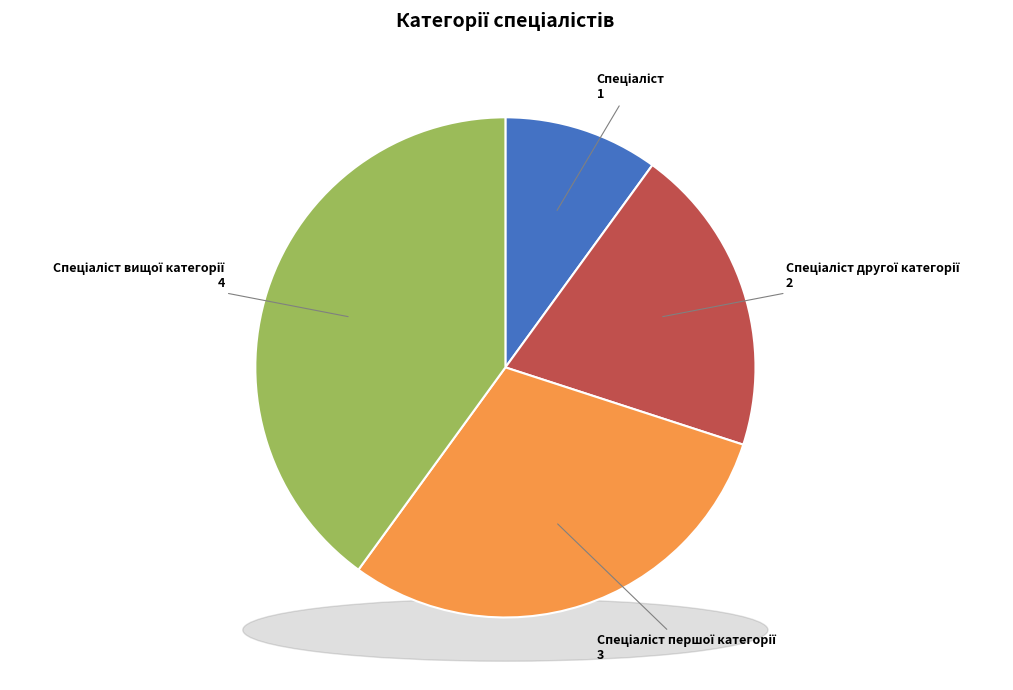

Is there a majority slice in this chart?

No